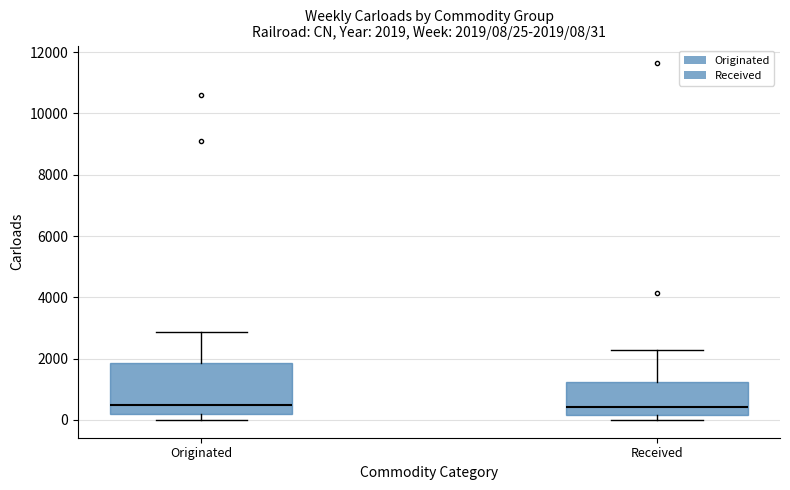

Which box is the tallest, from its lower edge to its upper edge?

Originated